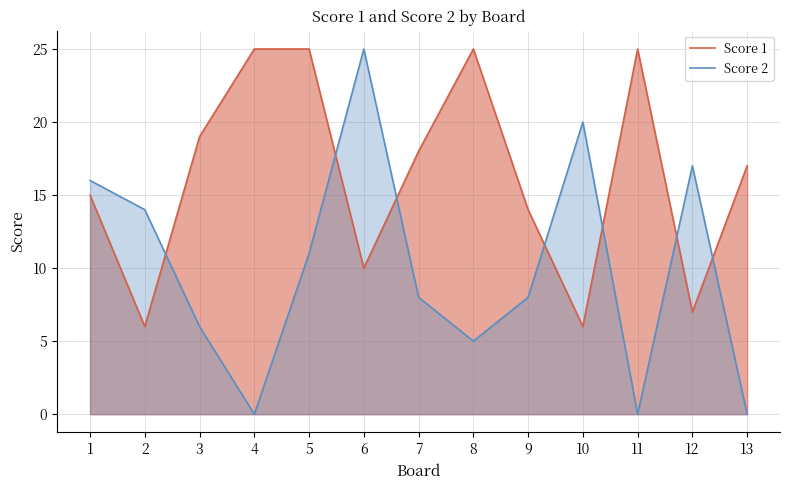

In Score 2, how many points are lower than both neighbors (excluding endpoints)?

3